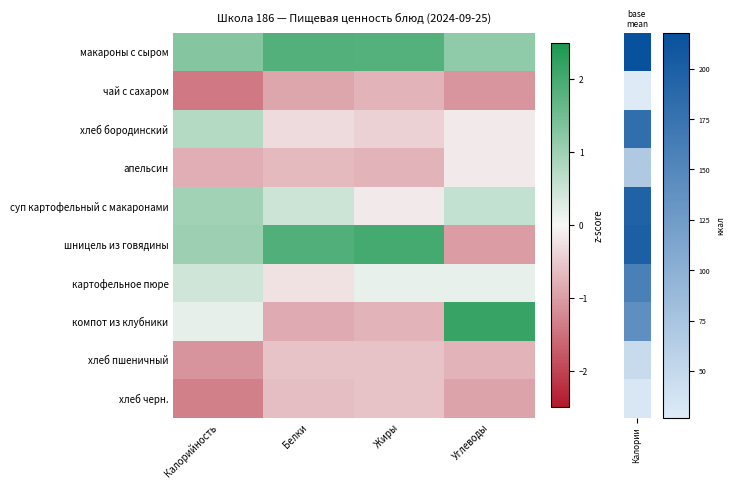

What is the spread (max minus min) of values at Жиры?

2.8